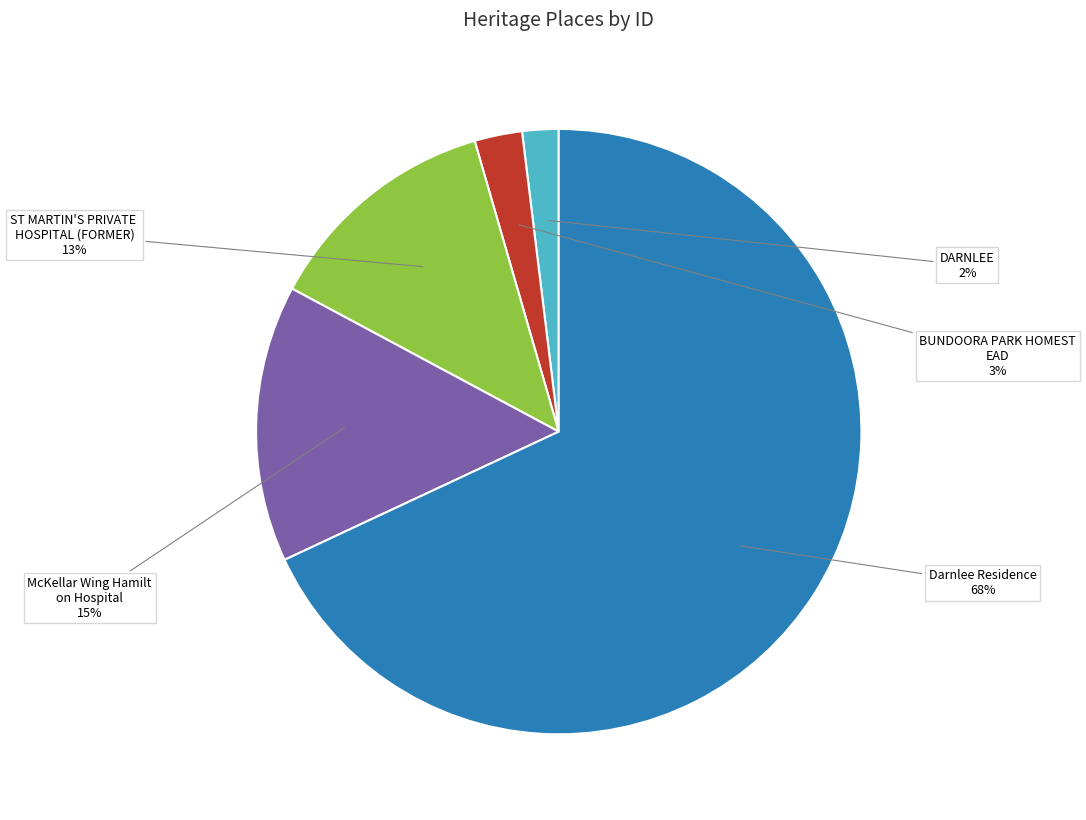

To the nearest percent, what is the average slice percentage?

20%